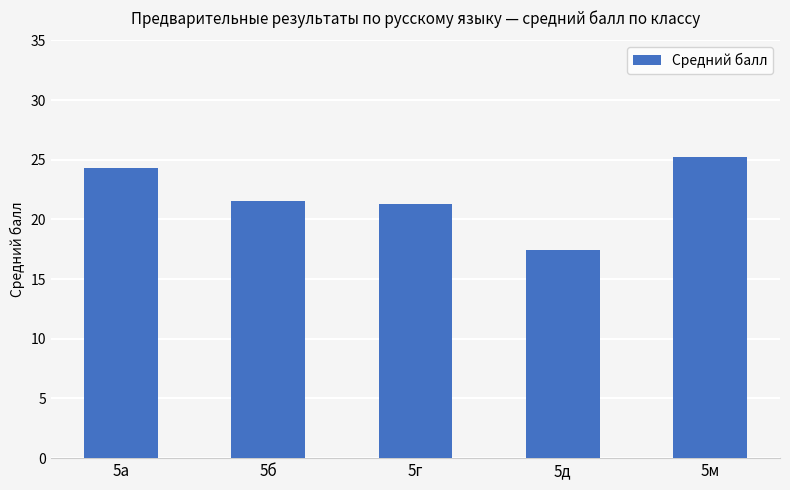

How many bars are there in total?

5